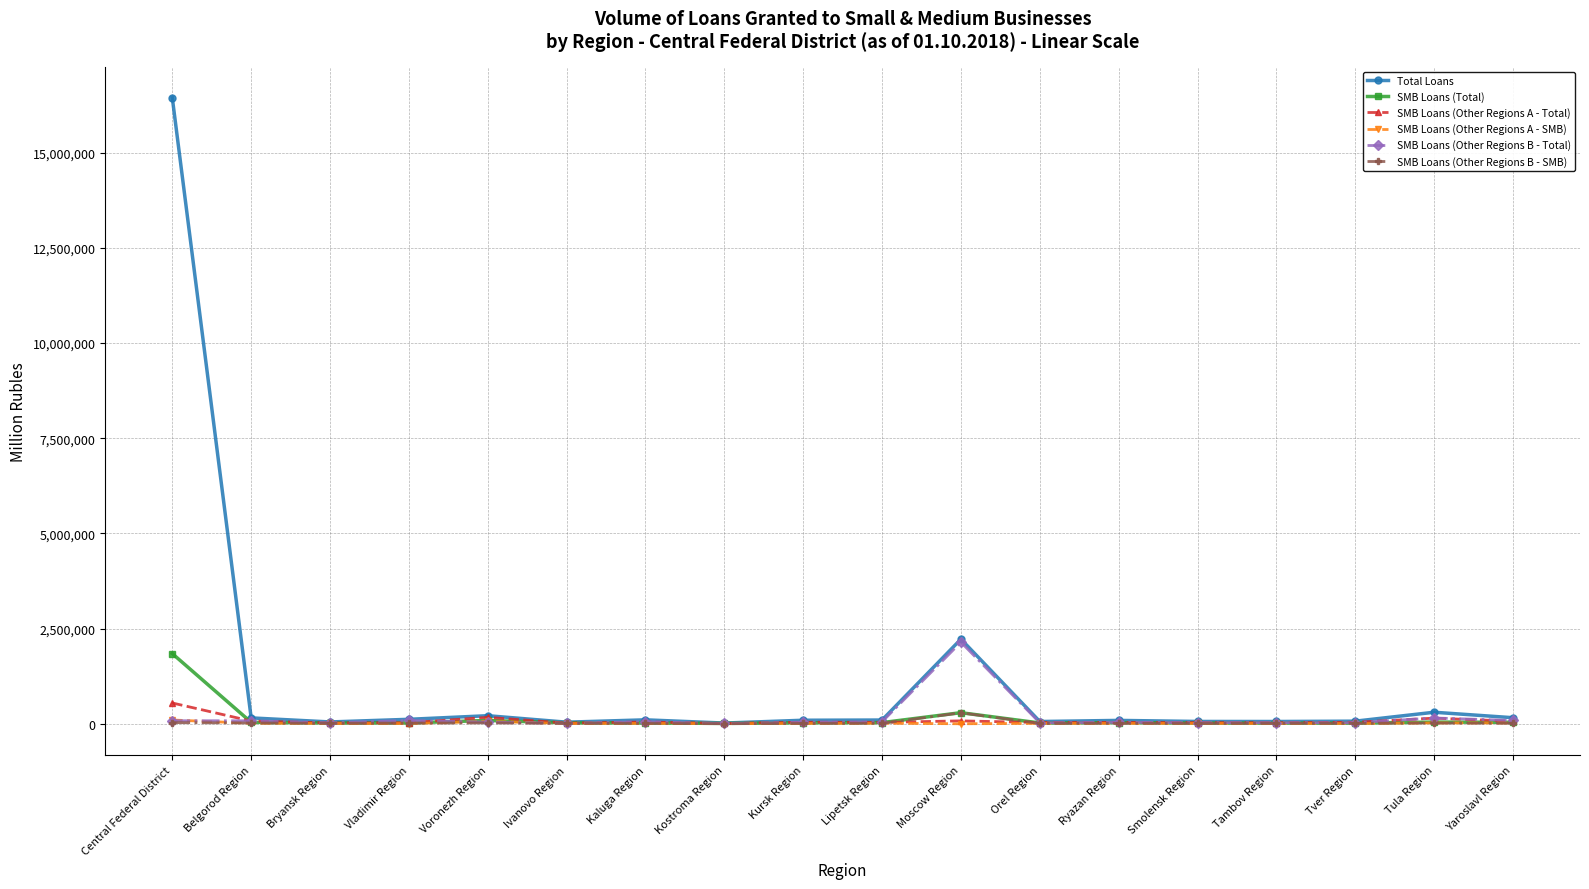

What is the value of the SMB Loans (Other Regions A - SMB) point at the 15th from the left?

9889